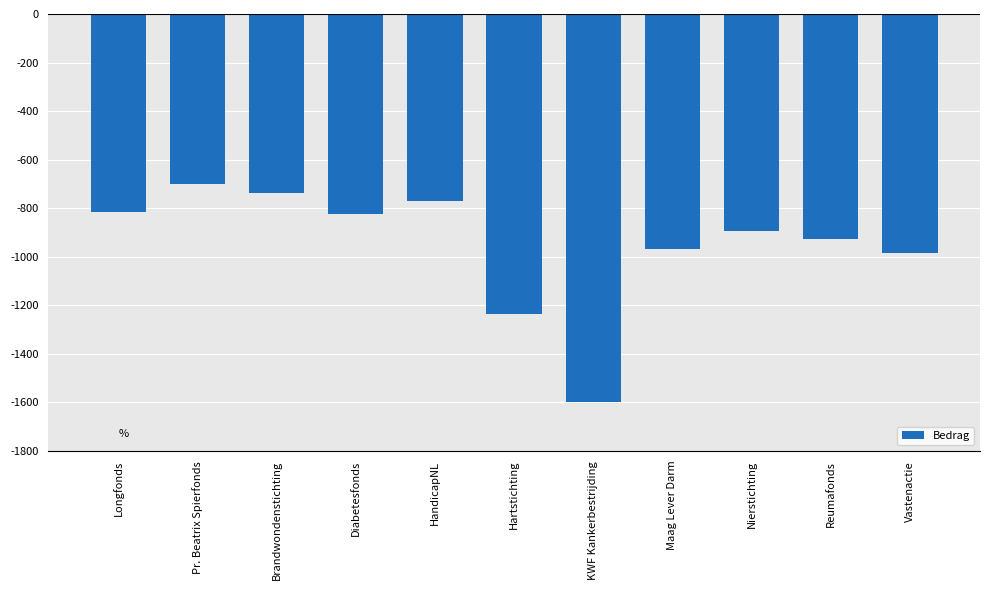

What is the difference between the maximum and minimum values?

896.4